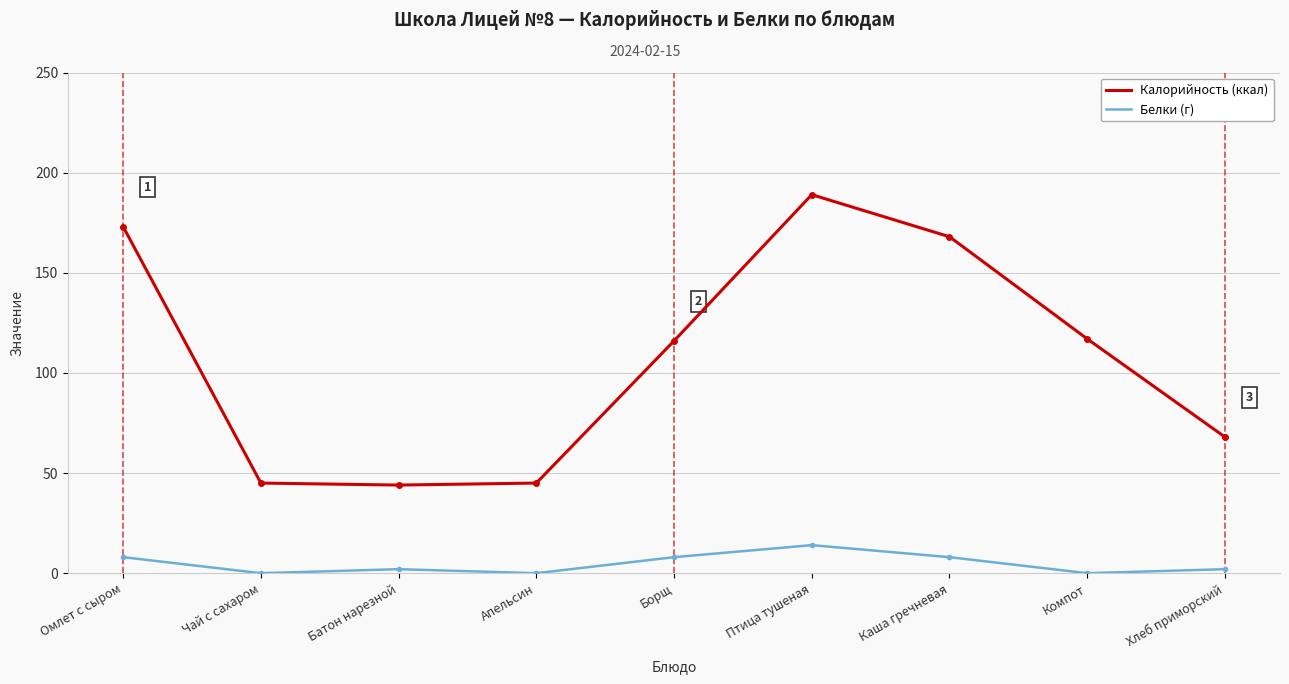

At which category does the chart reach its peak across all series?

Птица тушеная